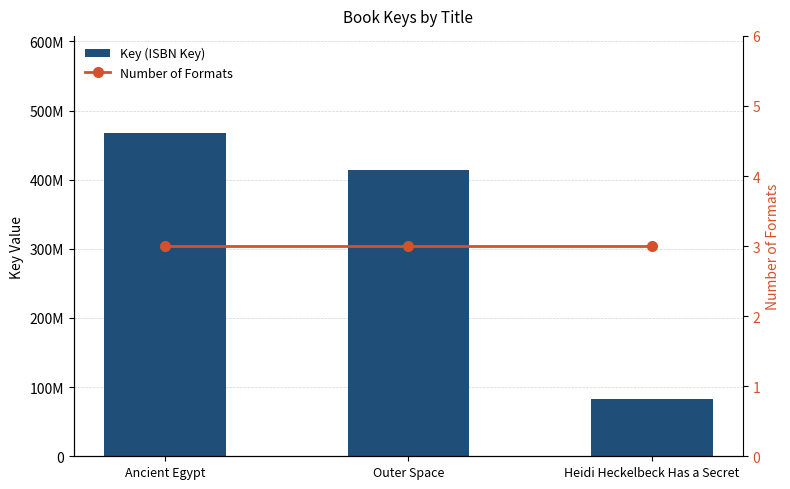

Which series has the largest range (max minus min)?

Key (ISBN Key)